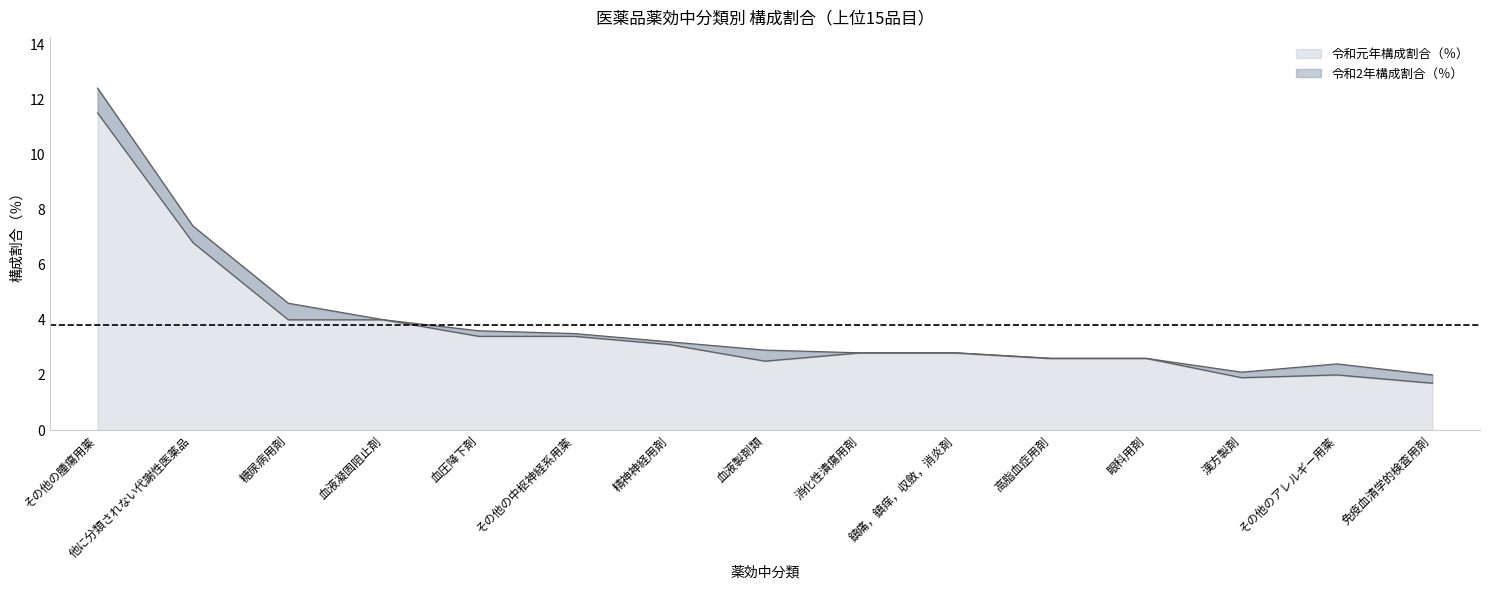

What is the minimum value shown in the chart?

1.7